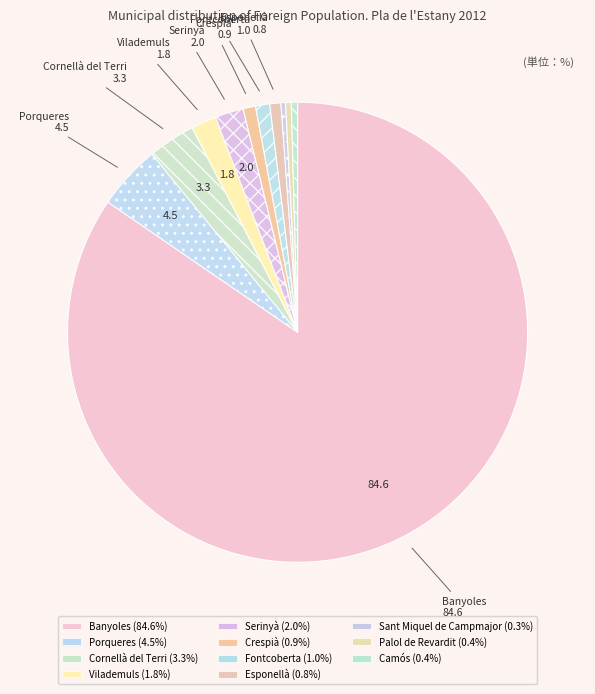

How many segments does this pie chart have?

11